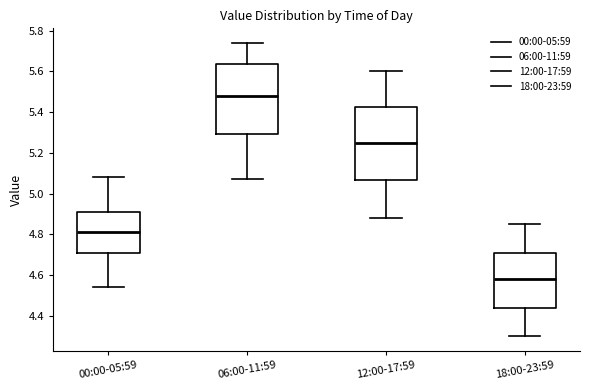

Reading left to right, read every box against the y-axis: the position of its median line, the range the box covers, and the ends of its whiskers. The values are not printed on the chart, so give them approximately, as read against the axis.

00:00-05:59: median 4.82, box 4.72 to 4.92, whiskers 4.54 to 5.08
06:00-11:59: median 5.48, box 5.30 to 5.64, whiskers 5.08 to 5.74
12:00-17:59: median 5.26, box 5.06 to 5.42, whiskers 4.88 to 5.60
18:00-23:59: median 4.58, box 4.44 to 4.72, whiskers 4.30 to 4.86